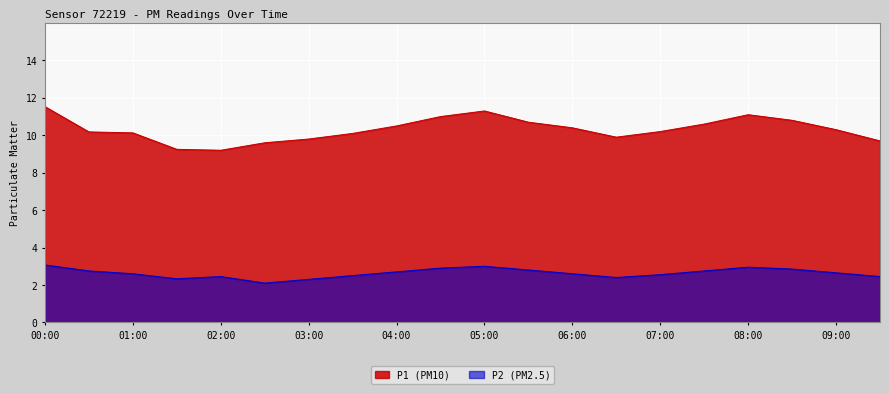

Reading left to right, list all the values displayed in this chart.

P1: 11.5	10.2	10.1	9.2	9.2	9.6	9.8	10.1	10.5	11.0	11.3	10.7	10.4	9.9	10.2	10.6	11.1	10.8	10.3	9.7
P2: 3.1	2.8	2.6	2.3	2.5	2.1	2.3	2.5	2.7	2.9	3.0	2.8	2.6	2.4	2.5	2.8	3.0	2.9	2.6	2.5